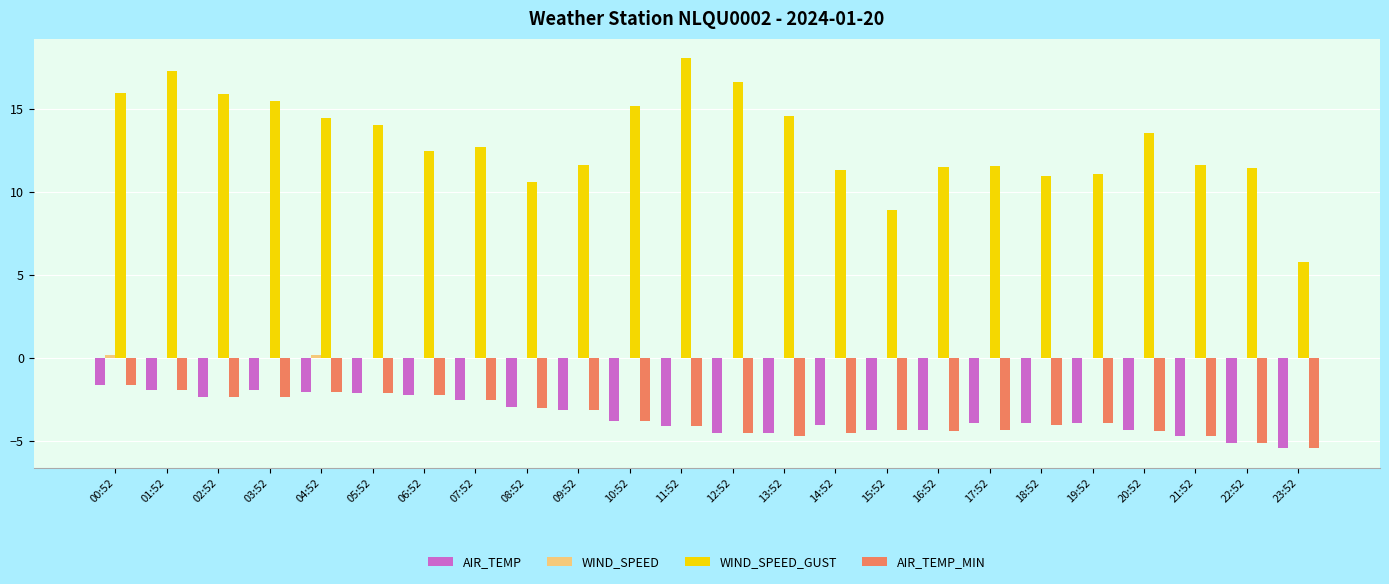

At which label does AIR_TEMP_MIN reach its peak?

00:52